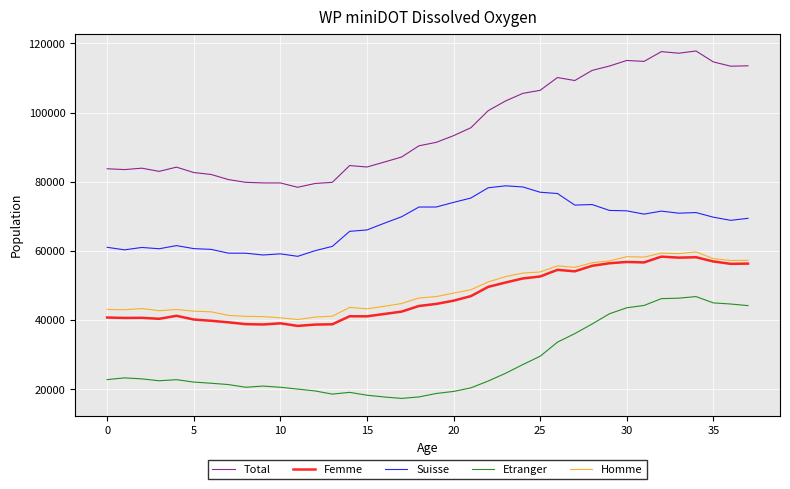

Which series has the largest range (max minus min)?

Total